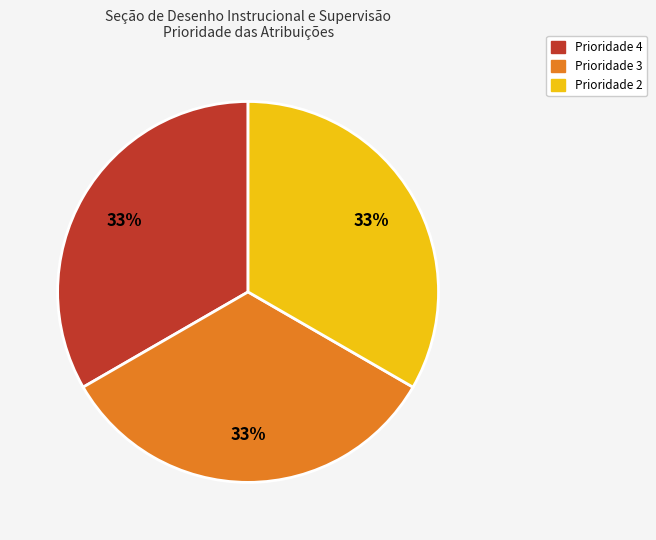

Is there any slice that represents more than half of the pie?

No